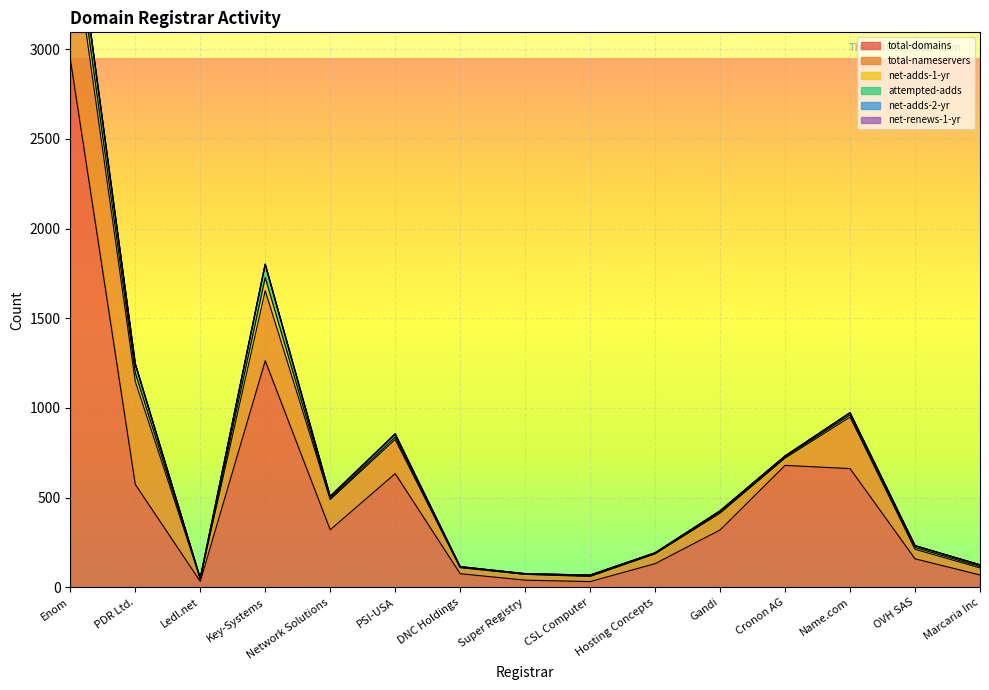

What is the sum of the total-domains values at PSI-USA and Marcaria Inc?

703